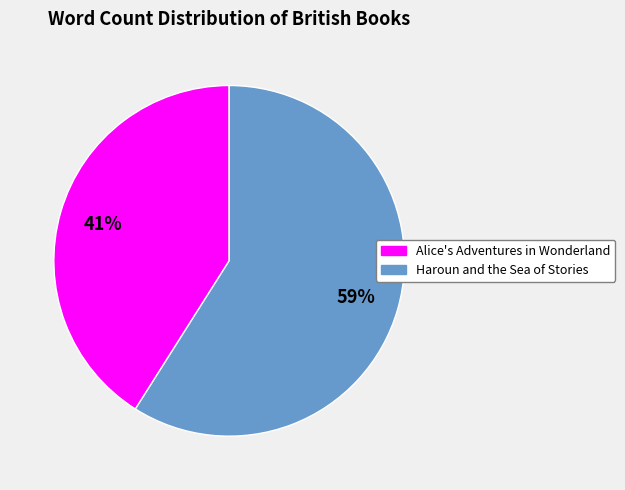

Do Alice's Adventures in Wonderland and Haroun and the Sea of Stories together represent more than half of the pie?

Yes